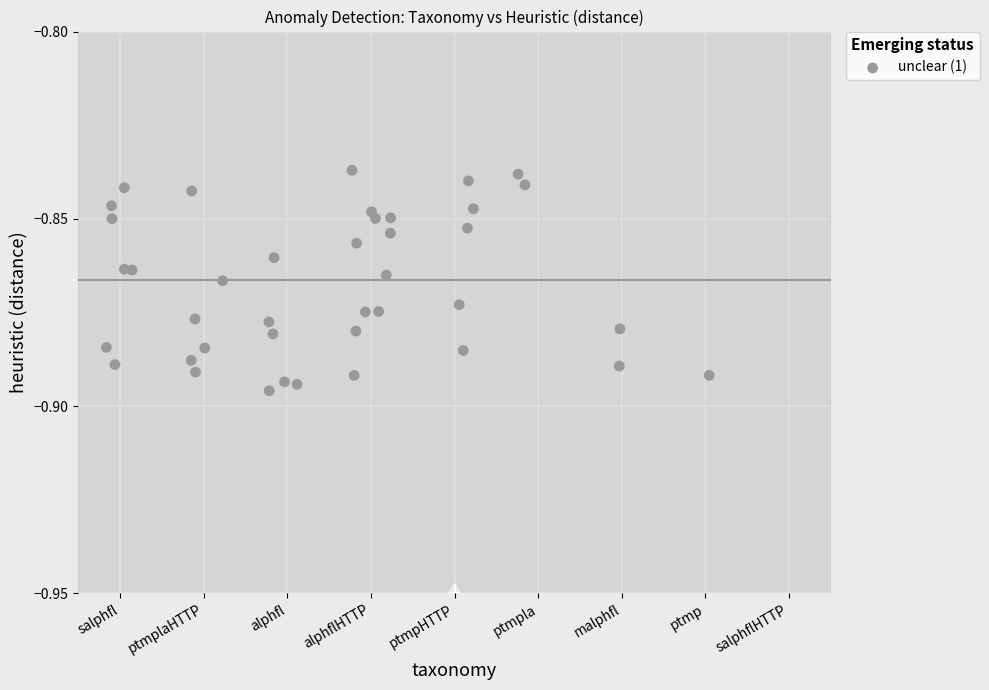

What is the range of X values (max minus min)?

7.2